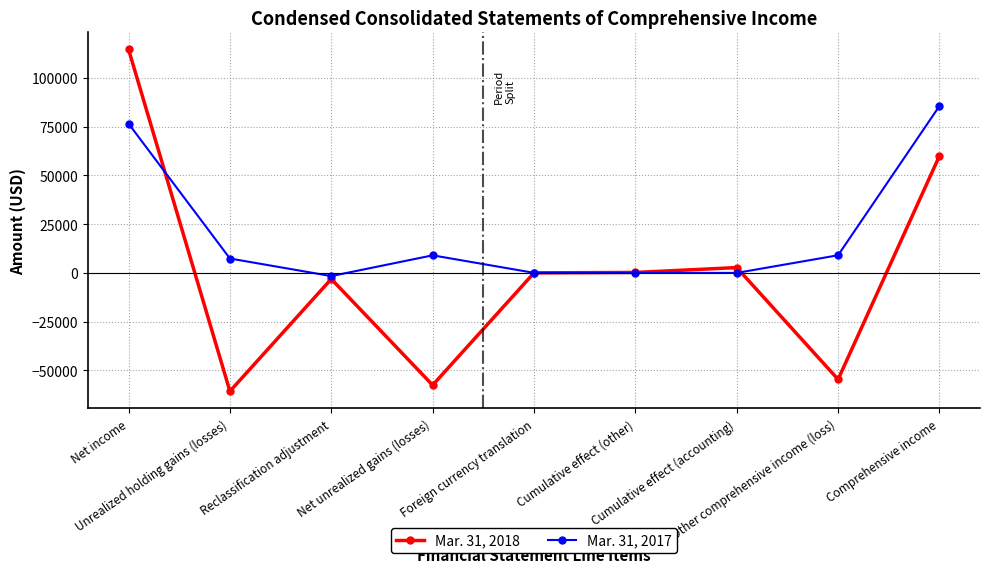

After their last crossing, which series has the higher values: Mar. 31, 2017 or Mar. 31, 2018?

Mar. 31, 2017